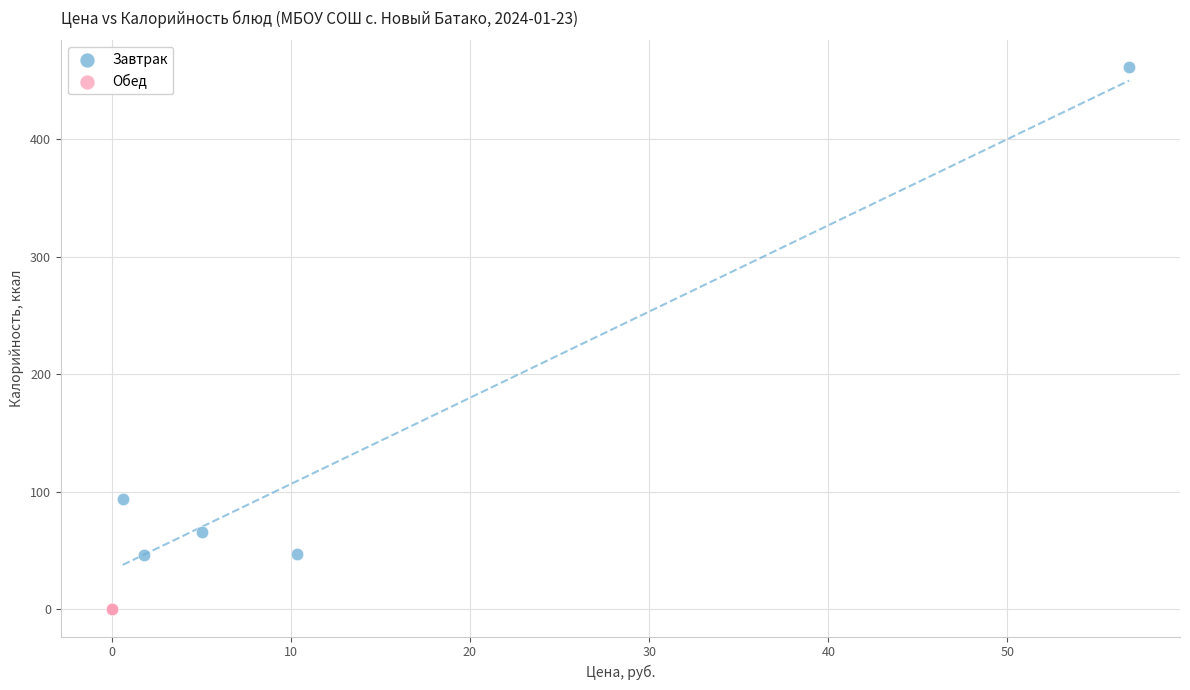

Which series contains the lowest Y value?

Обед